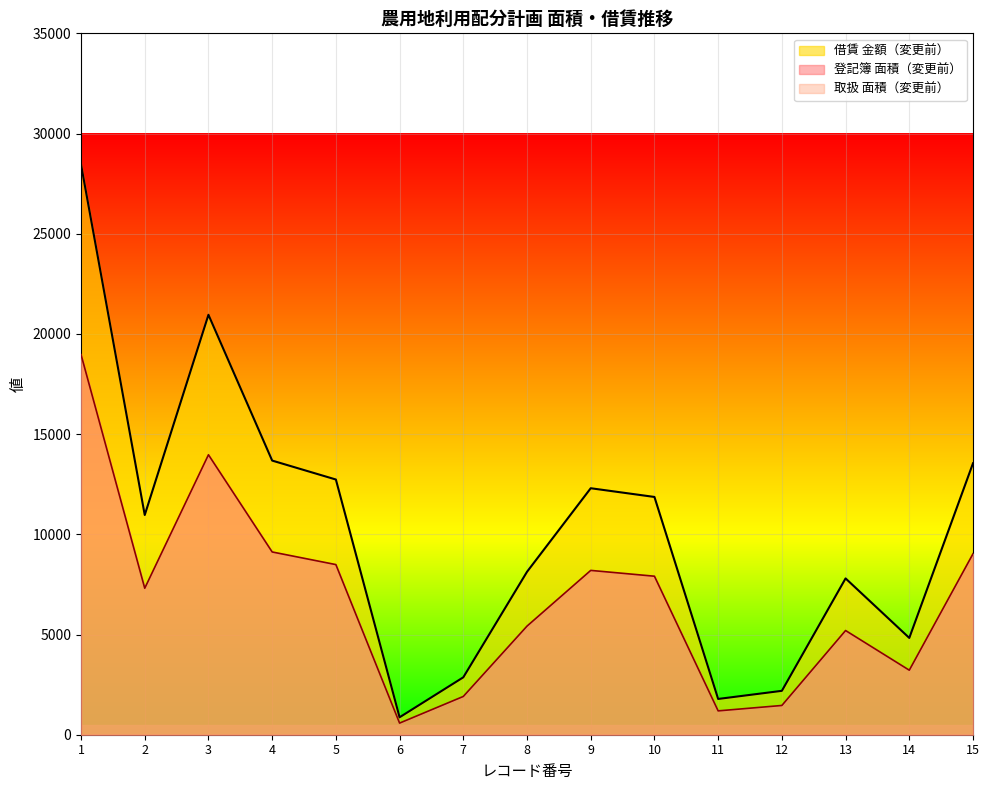

Which series has the largest total across all categories?

借賃 金額（変更前）